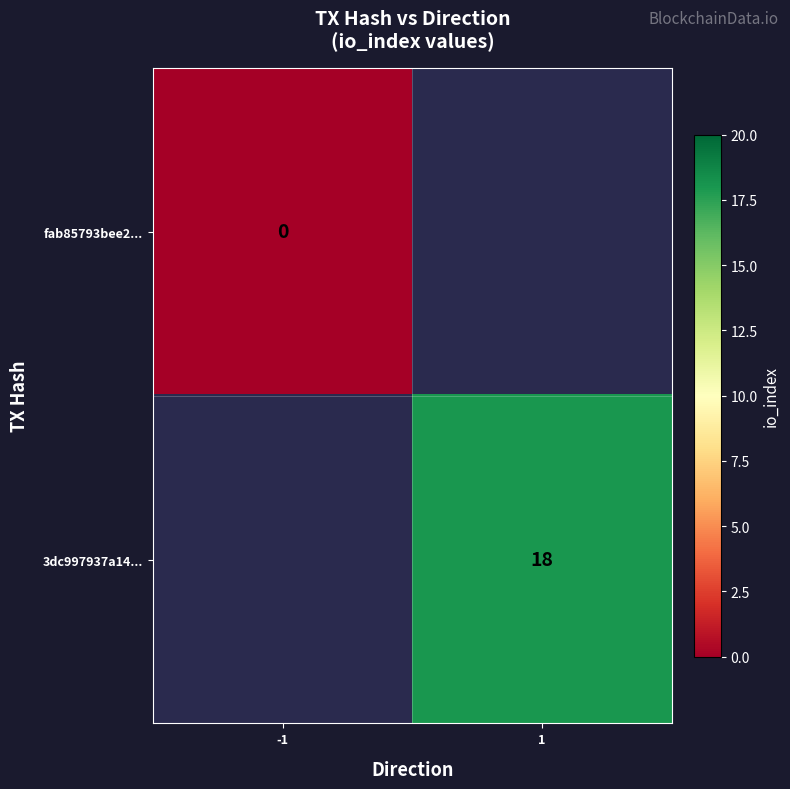

The value of 3dc997937a14... at 1 is 18. True or false?

True